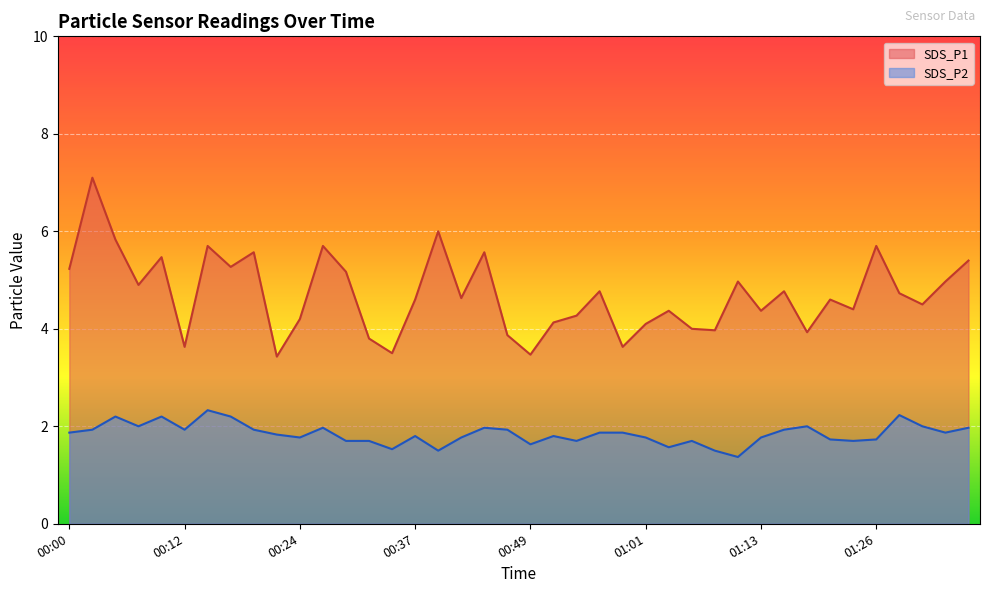

Reading right to left, list all the values displayed in this chart.

SDS_P1: 5.4	5.0	4.5	4.7	5.7	4.4	4.6	3.9	4.8	4.4	5.0	4.0	4.0	4.4	4.1	3.6	4.8	4.3	4.1	3.5	3.9	5.6	4.6	6.0	4.6	3.5	3.8	5.2	5.7	4.2	3.4	5.6	5.3	5.7	3.6	5.5	4.9	5.8	7.1	5.2
SDS_P2: 2.0	1.9	2.0	2.2	1.7	1.7	1.7	2.0	1.9	1.8	1.4	1.5	1.7	1.6	1.8	1.9	1.9	1.7	1.8	1.6	1.9	2.0	1.8	1.5	1.8	1.5	1.7	1.7	2.0	1.8	1.8	1.9	2.2	2.3	1.9	2.2	2.0	2.2	1.9	1.9